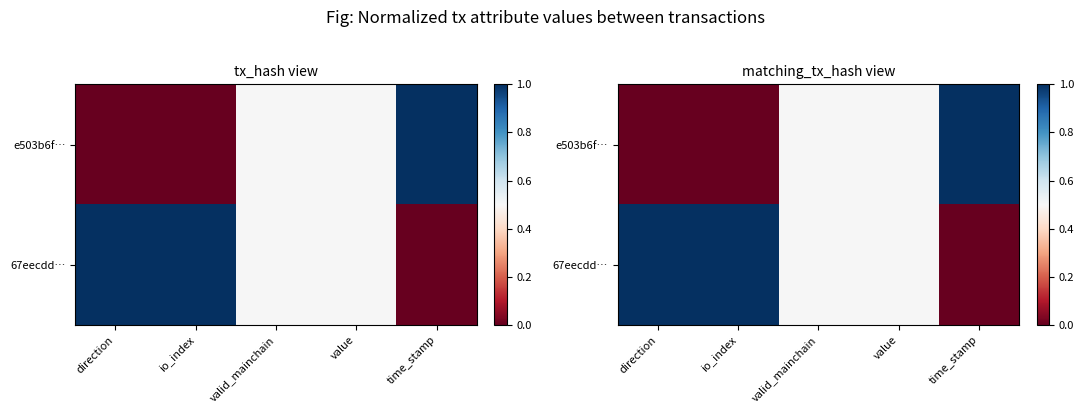

Which category has the highest value in the 67eecdd… series?

direction